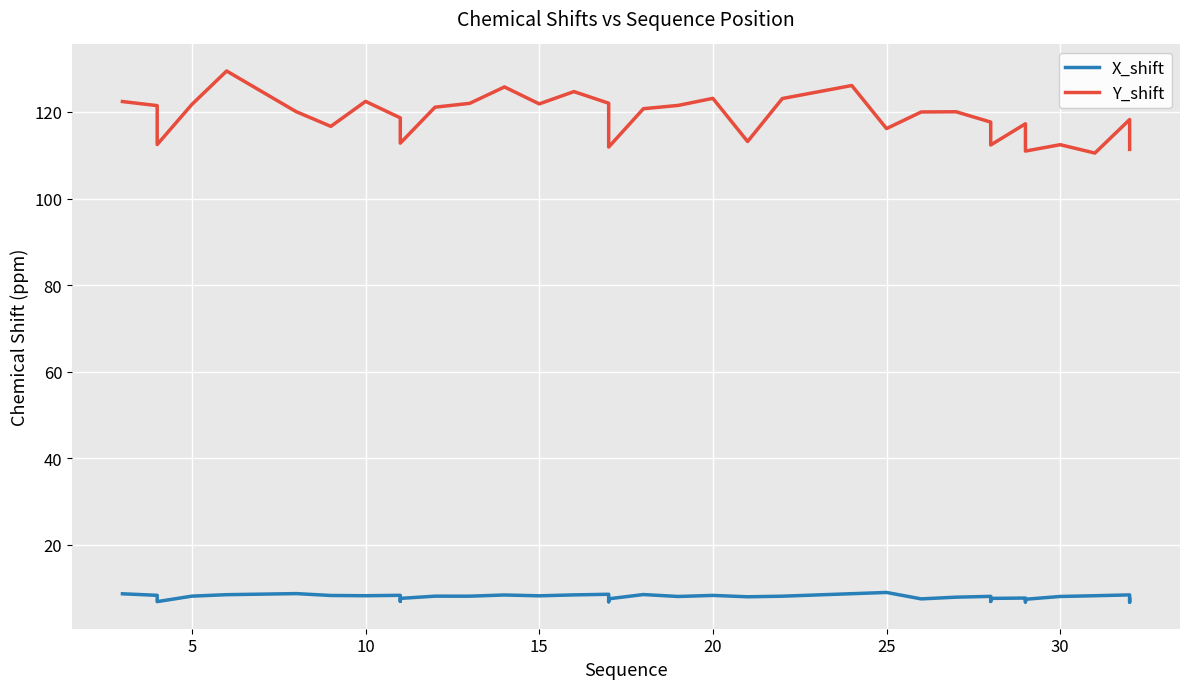

At how many categories does at least one series exceed 72?

40